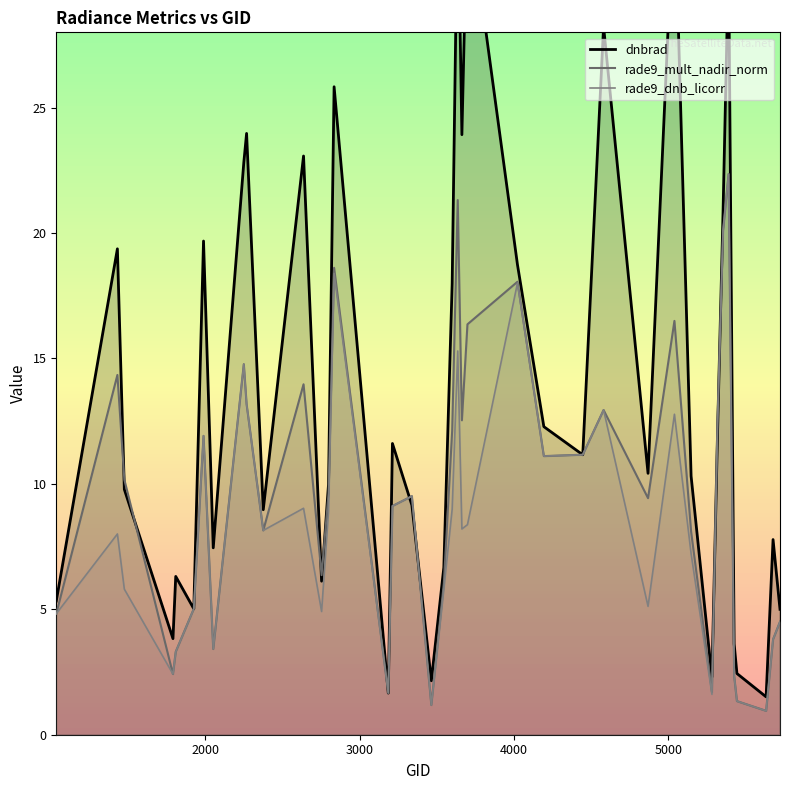

True or false: rade9_dnb_licorr and dnbrad cross at least once.

True